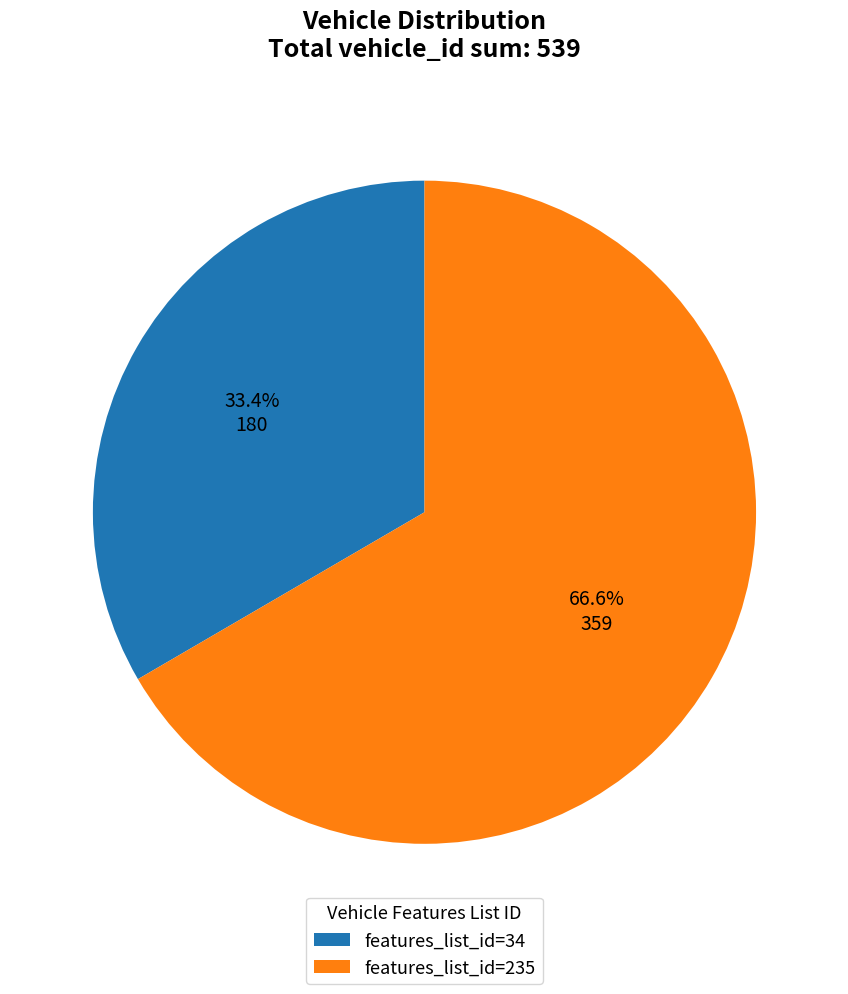

What is the ratio of the value at features_list_id=34 to the value at features_list_id=235?

0.5